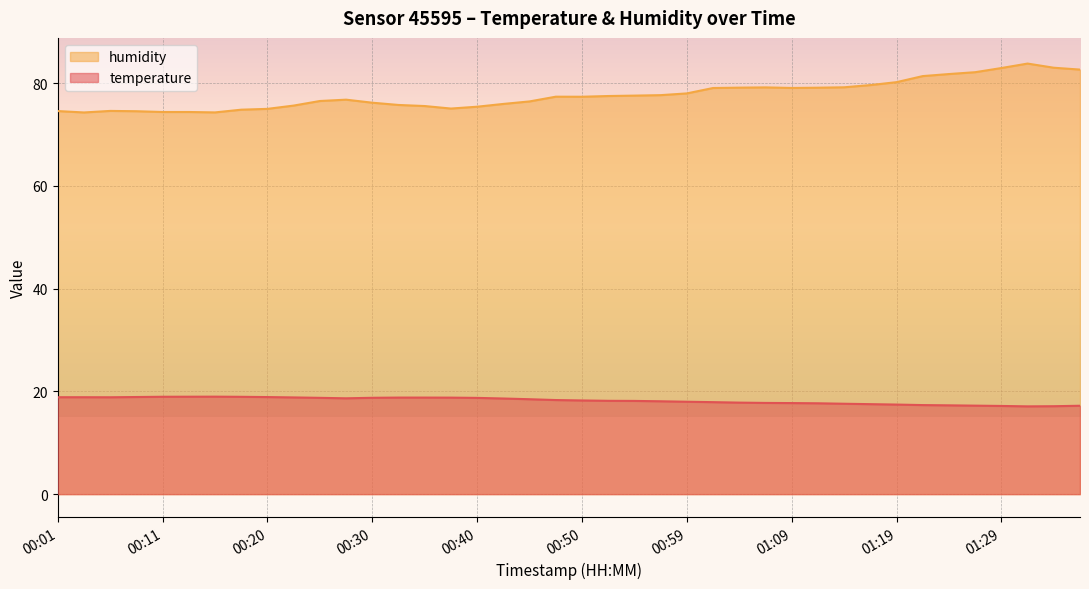

What is the highest value of the humidity series?

83.8